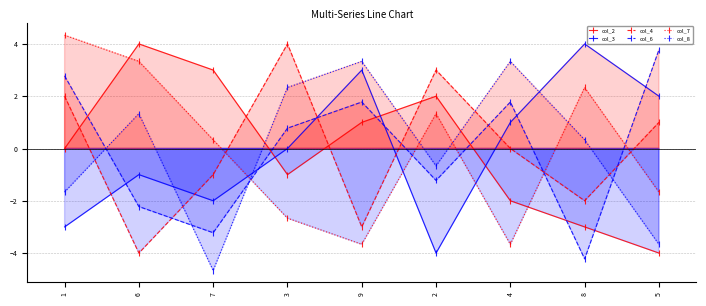

At 2, list the series in order from smallest to largest.

col_3, col_6, col_8, col_7, col_2, col_4